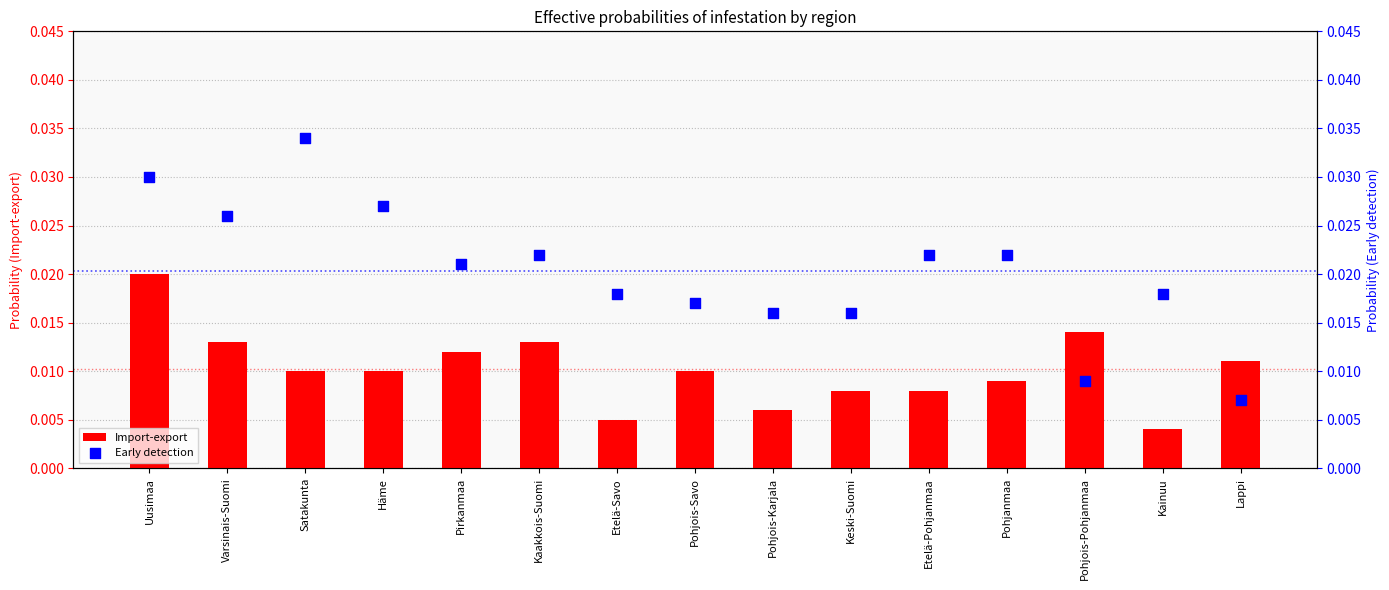

Which series reaches the minimum Y coordinate?

Import-export